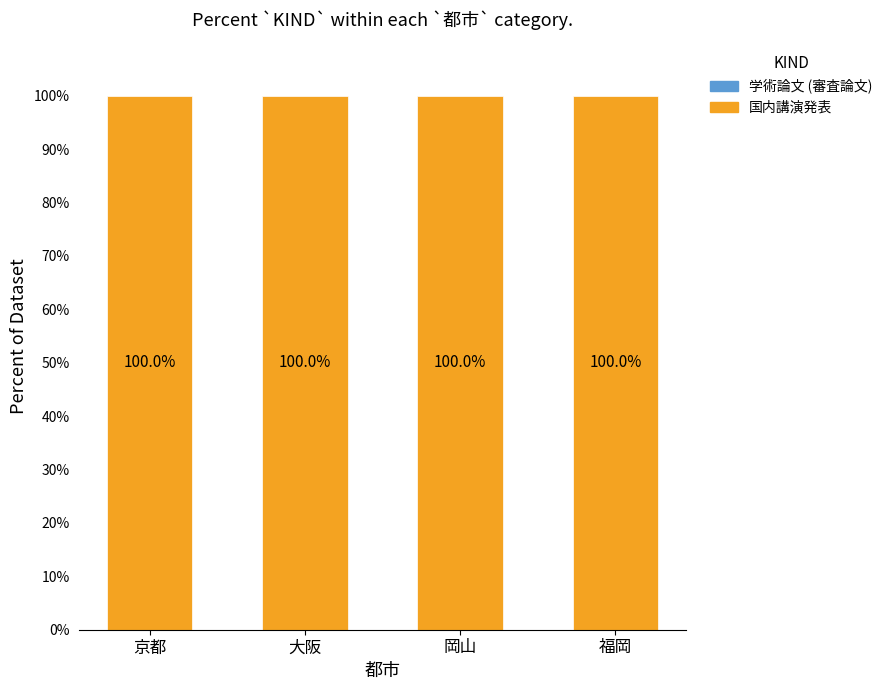

How many bars are there in total?

8